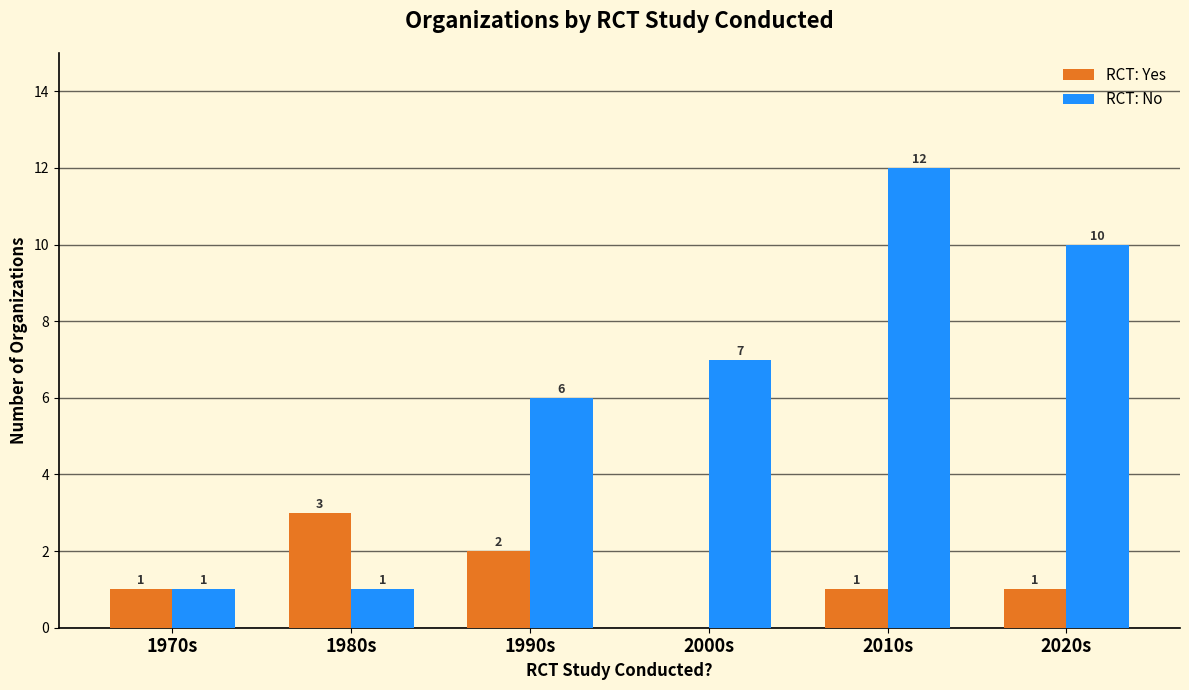

What are all the series names shown in the legend?

RCT: Yes, RCT: No